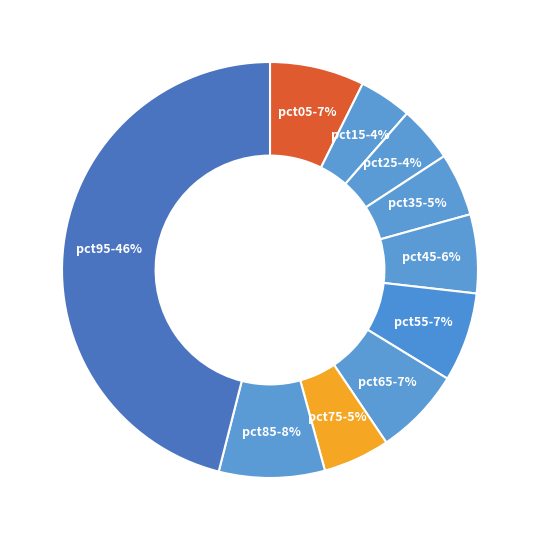

Do pct15 and pct35 together represent more than half of the pie?

No